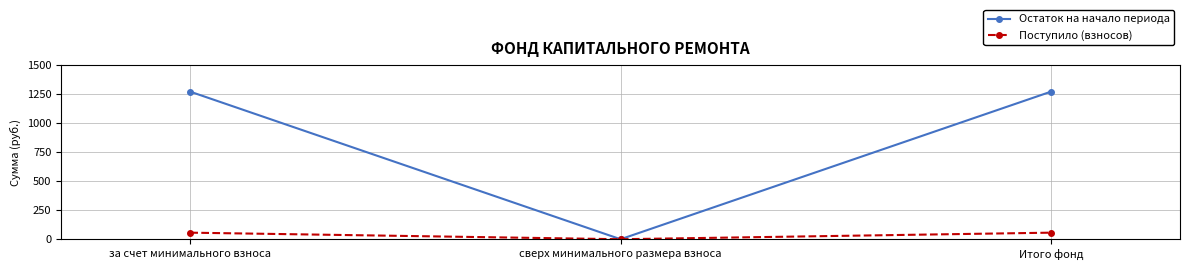

Reading right to left, what are all the values shown in this chart?

Остаток на начало периода: Итого фонд=1272.5	сверх минимального размера взноса=0.0	за счет минимального взноса=1272.5
Поступило (взносов): Итого фонд=56.6	сверх минимального размера взноса=0.0	за счет минимального взноса=56.6